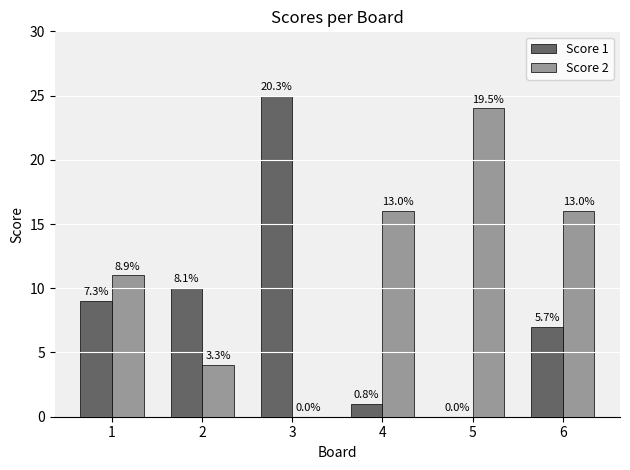

What are all the series names shown in the legend?

Score 1, Score 2